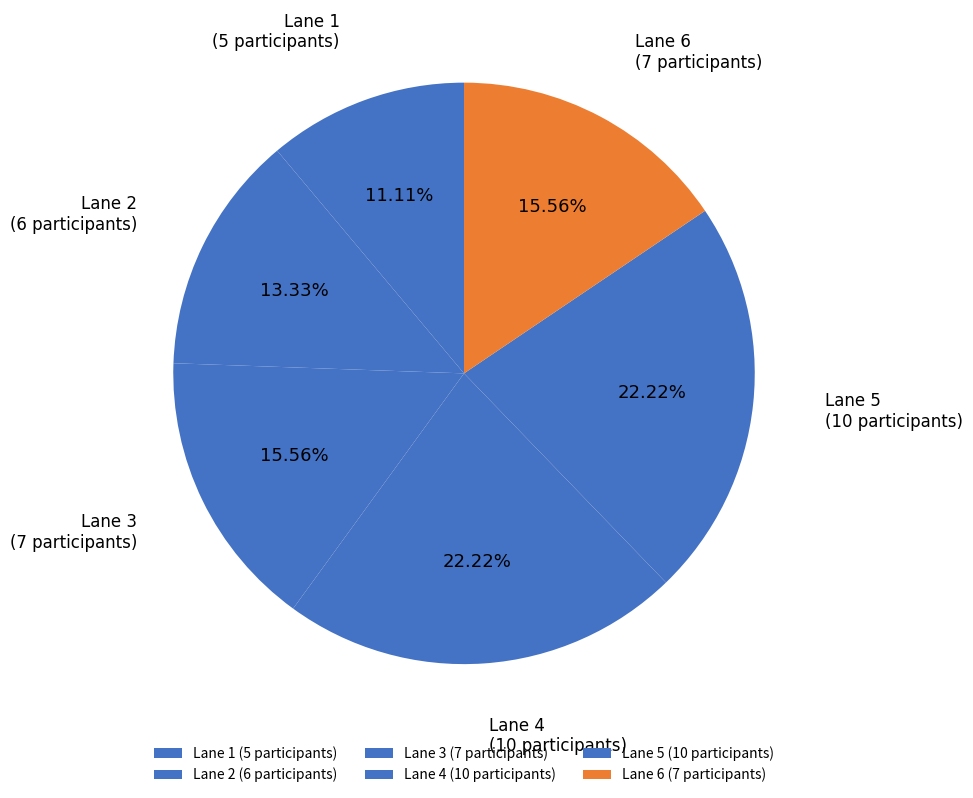

Which has a higher value, Lane 1 (5 participants) or Lane 5 (10 participants)?

Lane 5 (10 participants)